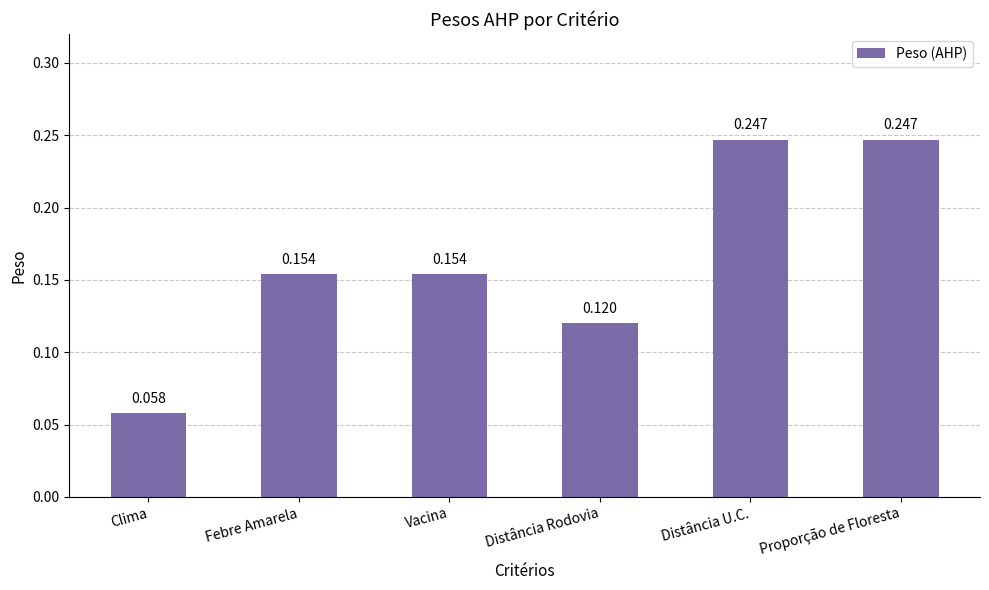

How many distinct data groups are displayed?

1